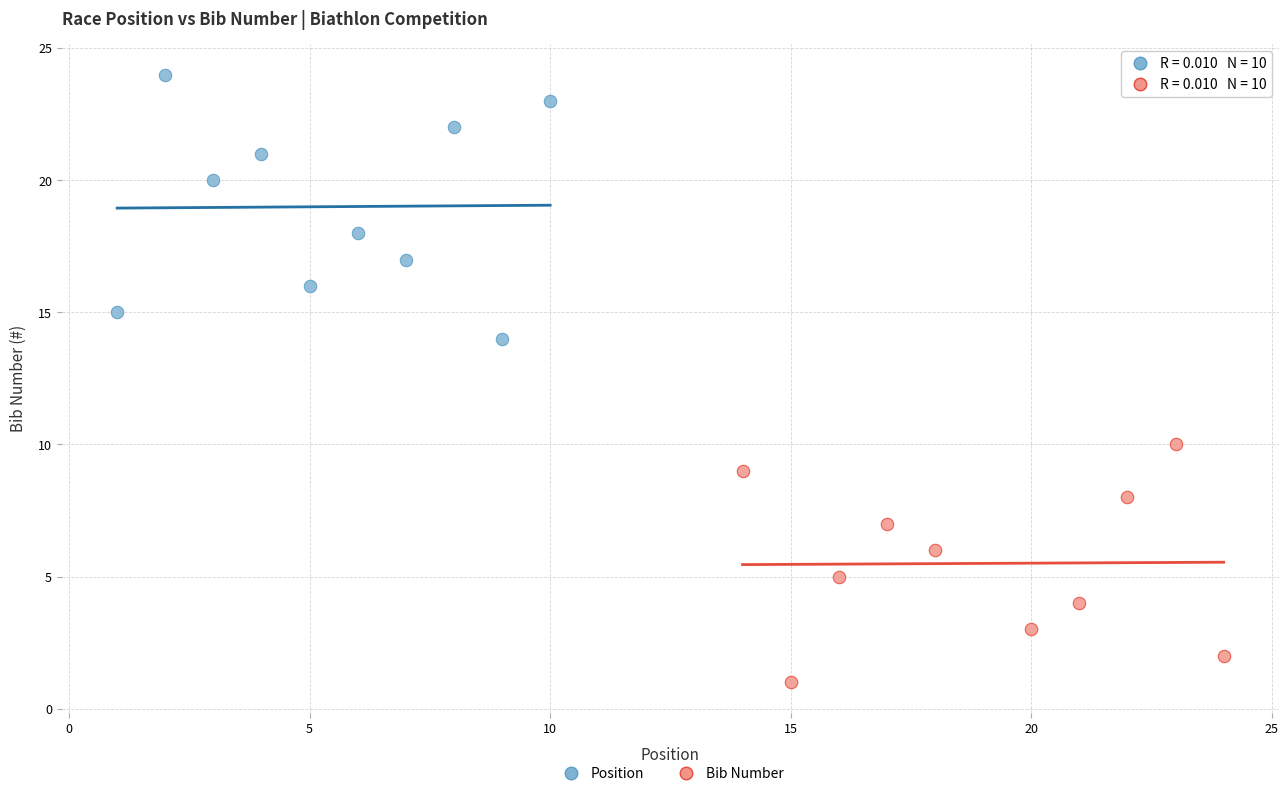

Which series contains the lowest Y value?

Bib Number